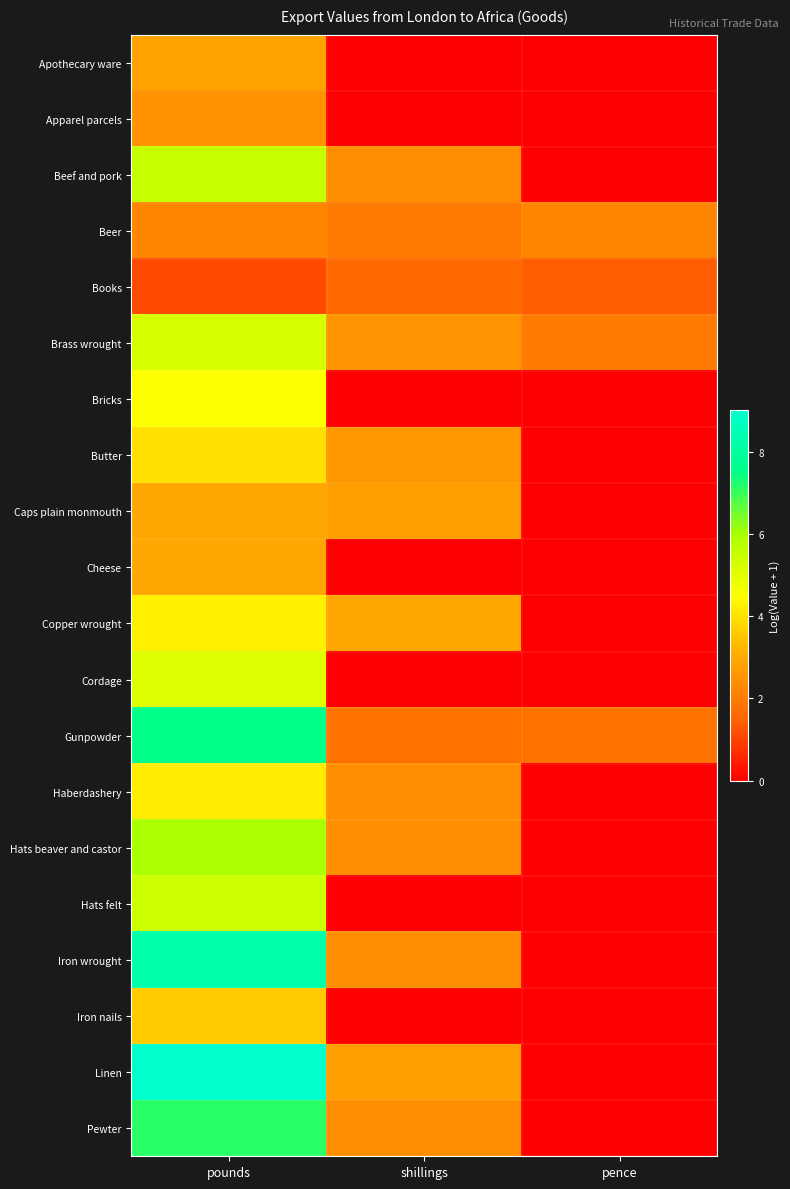

Reading left to right, what are all the values shown in this chart?

Apothecary ware: pounds=2.8	shillings=0.0	pence=0.0
Apparel parcels: pounds=2.5	shillings=0.0	pence=0.0
Beef and pork: pounds=5.5	shillings=2.4	pence=0.0
Beer: pounds=2.2	shillings=1.9	pence=2.2
Books: pounds=1.1	shillings=1.6	pence=1.4
Brass wrought: pounds=5.2	shillings=2.6	pence=1.9
Bricks: pounds=4.5	shillings=0.0	pence=0.0
Butter: pounds=4.0	shillings=2.6	pence=0.0
Caps plain monmouth: pounds=2.9	shillings=2.8	pence=0.0
Cheese: pounds=2.9	shillings=0.0	pence=0.0
Copper wrought: pounds=4.2	shillings=2.9	pence=0.0
Cordage: pounds=5.1	shillings=0.0	pence=0.0
Gunpowder: pounds=7.5	shillings=1.8	pence=1.8
Haberdashery: pounds=4.2	shillings=2.4	pence=0.0
Hats beaver and castor: pounds=6.0	shillings=2.4	pence=0.0
Hats felt: pounds=5.4	shillings=0.0	pence=0.0
Iron wrought: pounds=8.3	shillings=2.4	pence=0.0
Iron nails: pounds=3.6	shillings=0.0	pence=0.0
Linen: pounds=9.0	shillings=2.8	pence=0.0
Pewter: pounds=7.1	shillings=2.4	pence=0.0